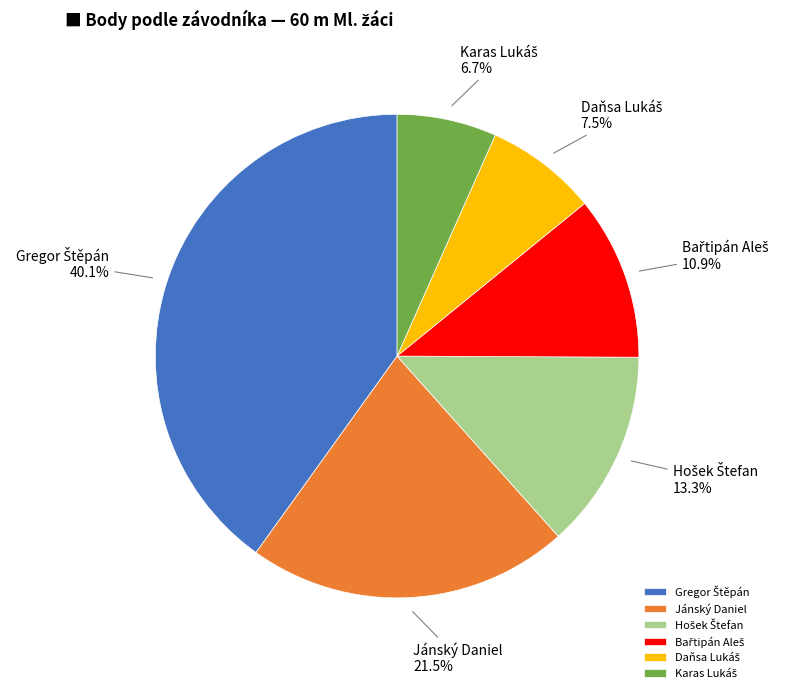

Is there a majority slice in this chart?

No